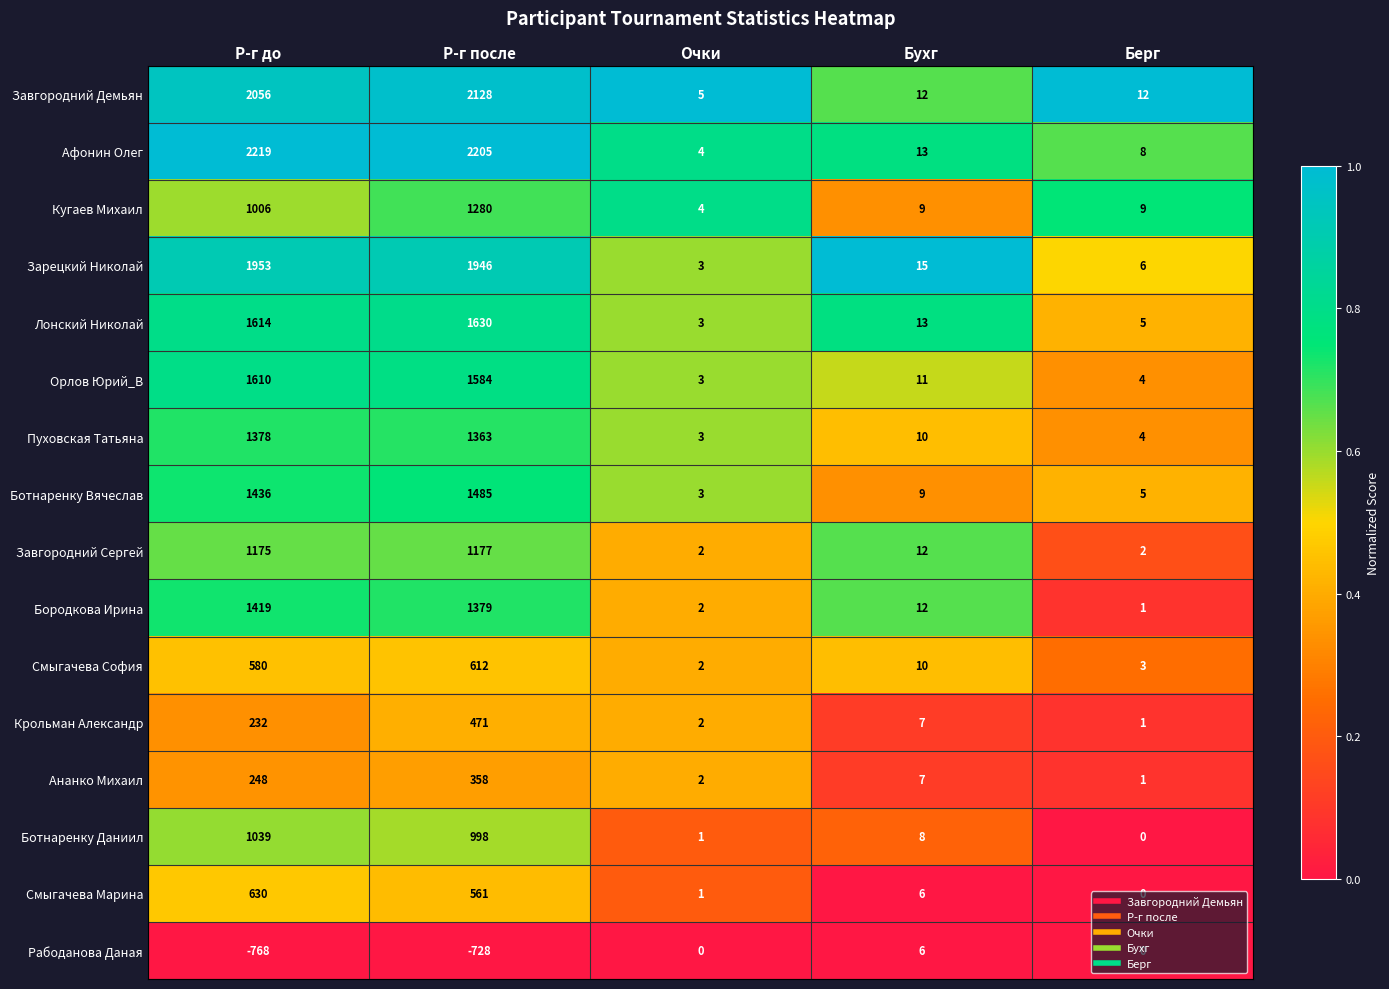

How many series are shown in this chart?

16